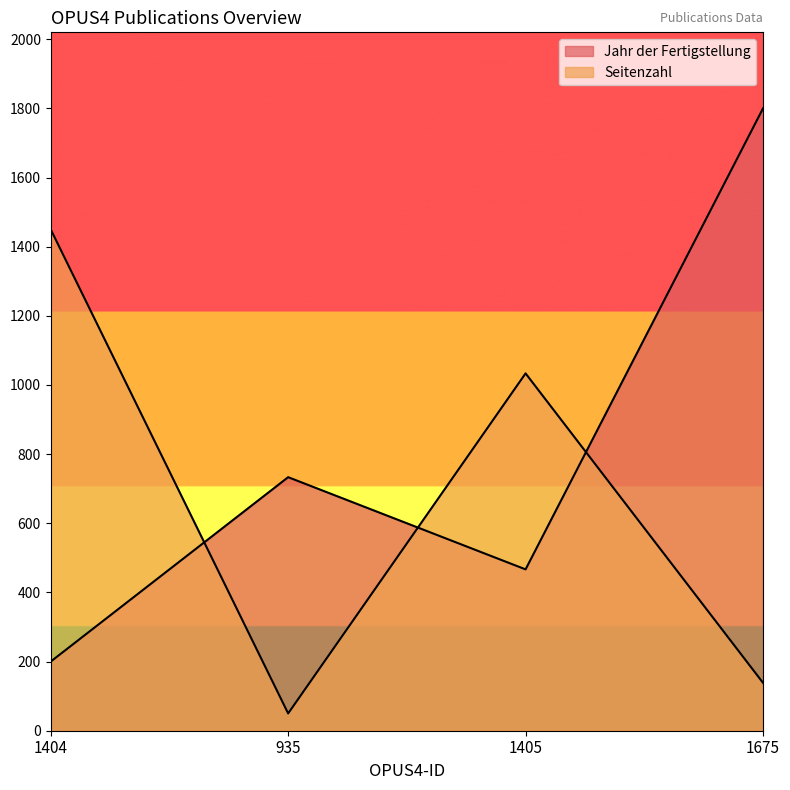

Reading right to left, extract all data points from this chart.

Jahr der Fertigstellung: 1675=1800.0	1405=466.7	935=733.3	1404=200.0
Seitenzahl: 1675=138.6	1405=1033.5	935=50.0	1404=1450.0